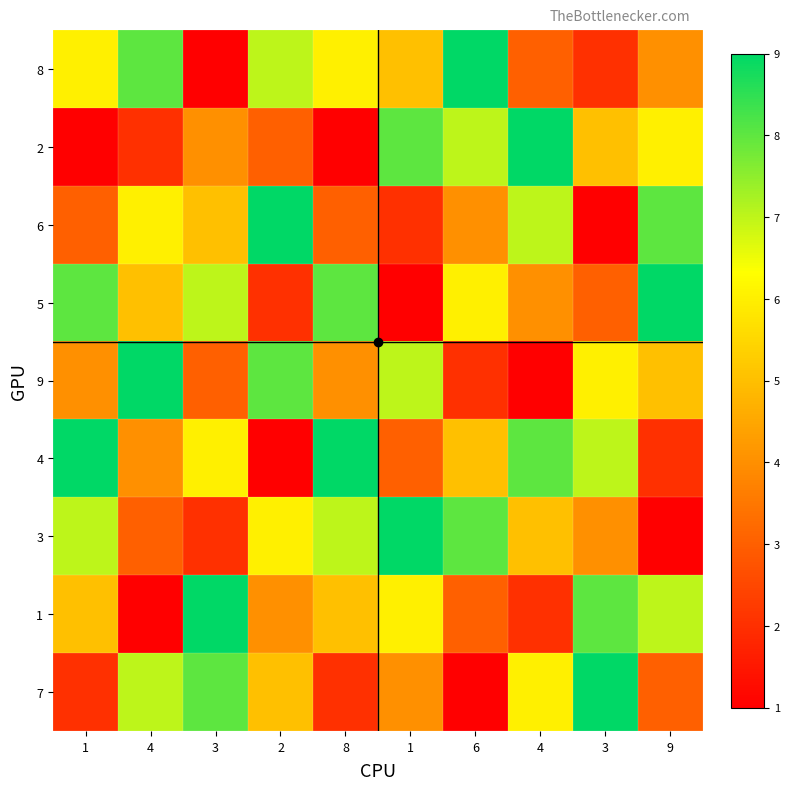

How many categories are shown in the chart?

10